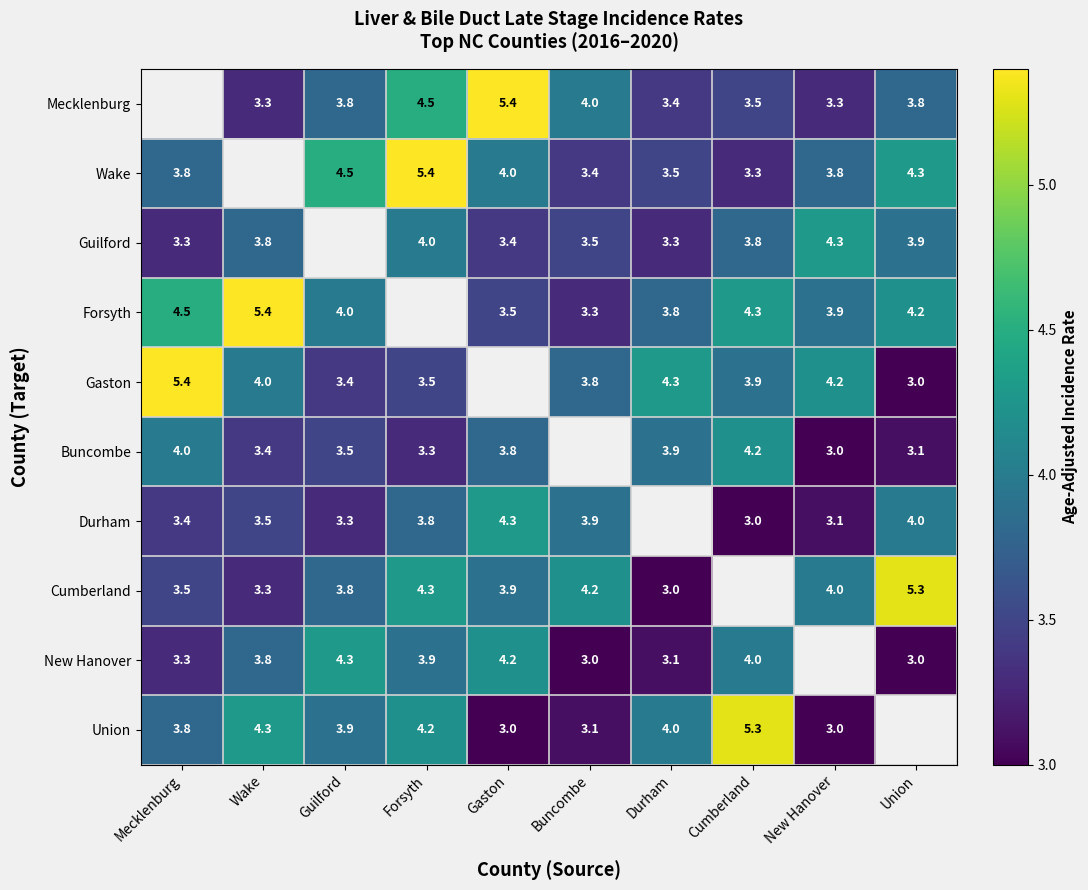

Which label corresponds to the largest value in the chart?

Gaston